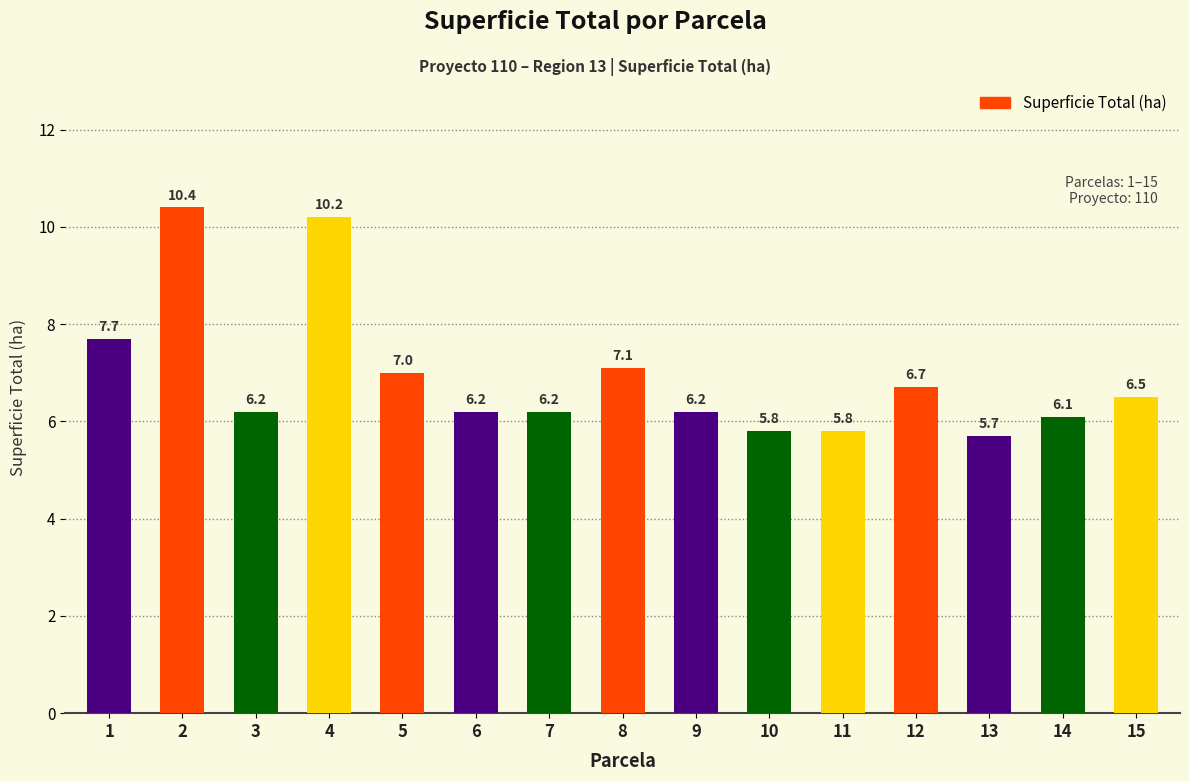

What is the value of the 3rd bar from the left?

6.2